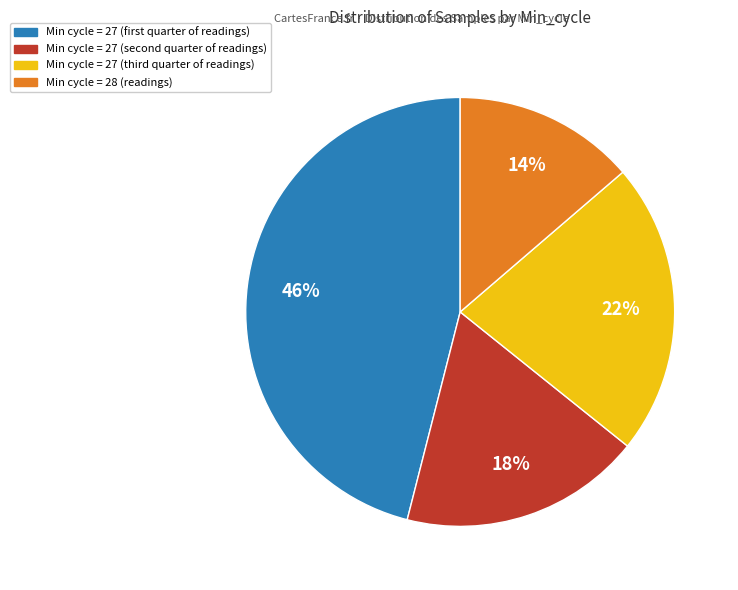

Is there a majority slice in this chart?

No